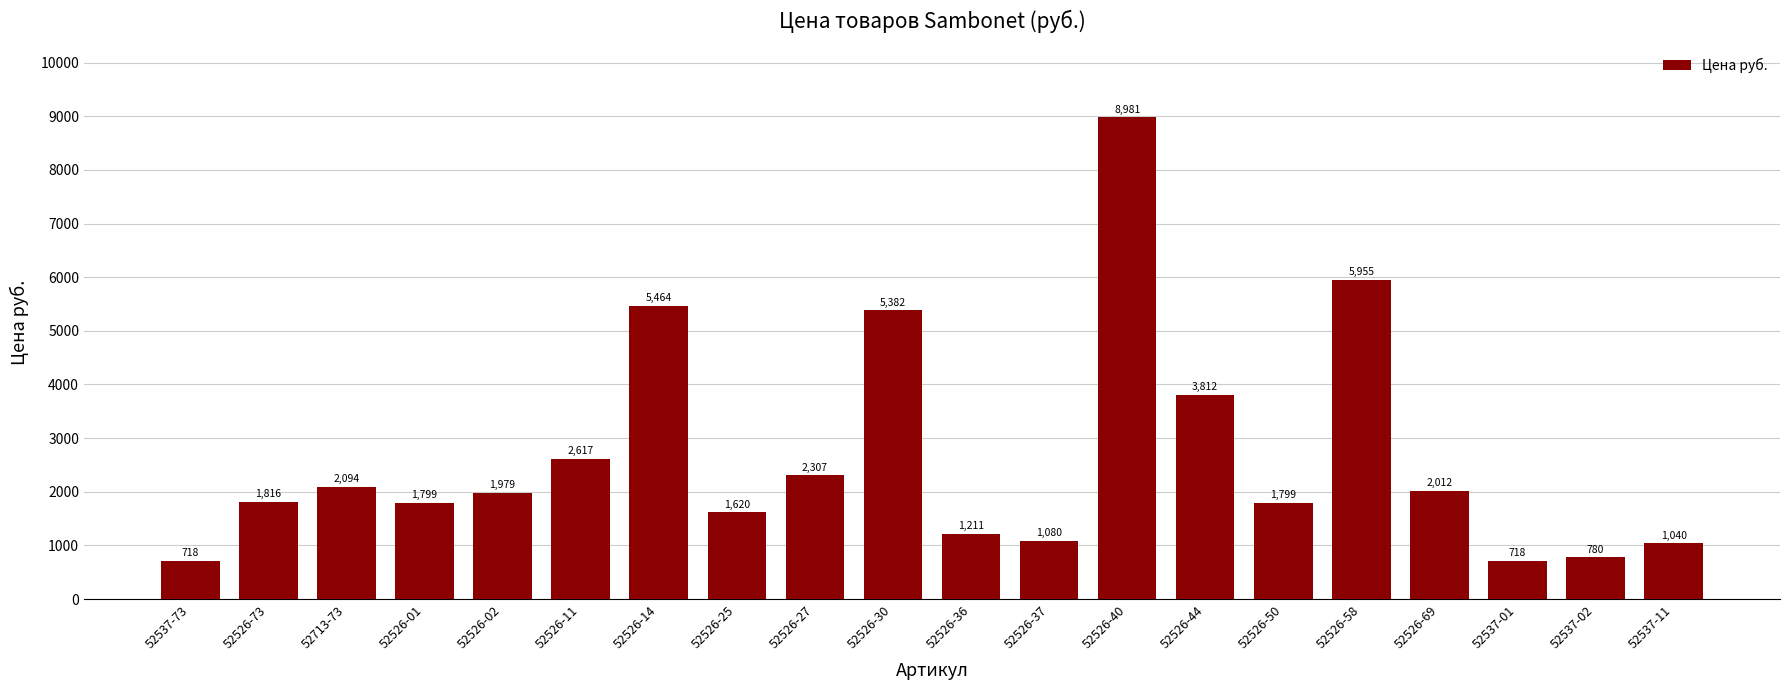

What is the label of the 1st bar from the right?

52537-11